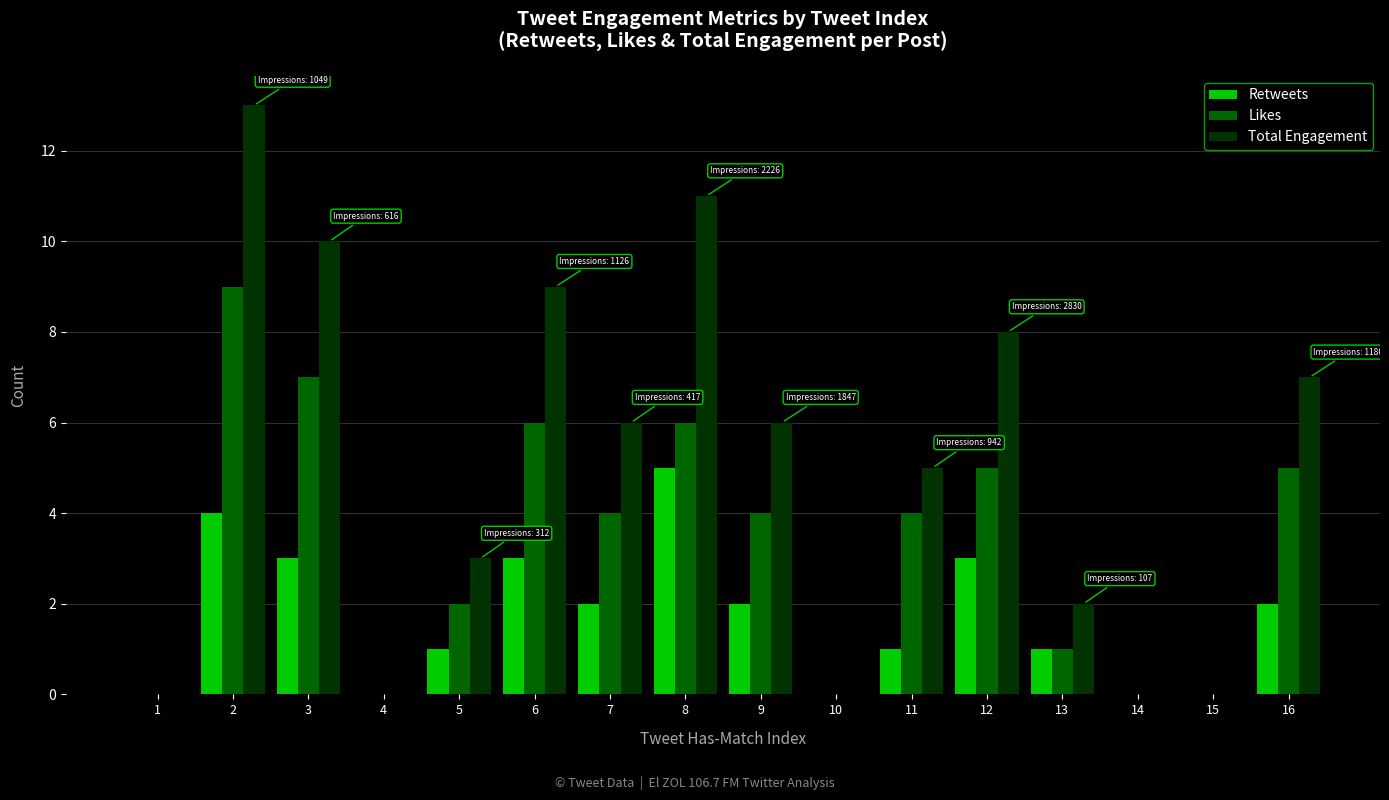

True or false: Likes has a value of 4 at 15.

False